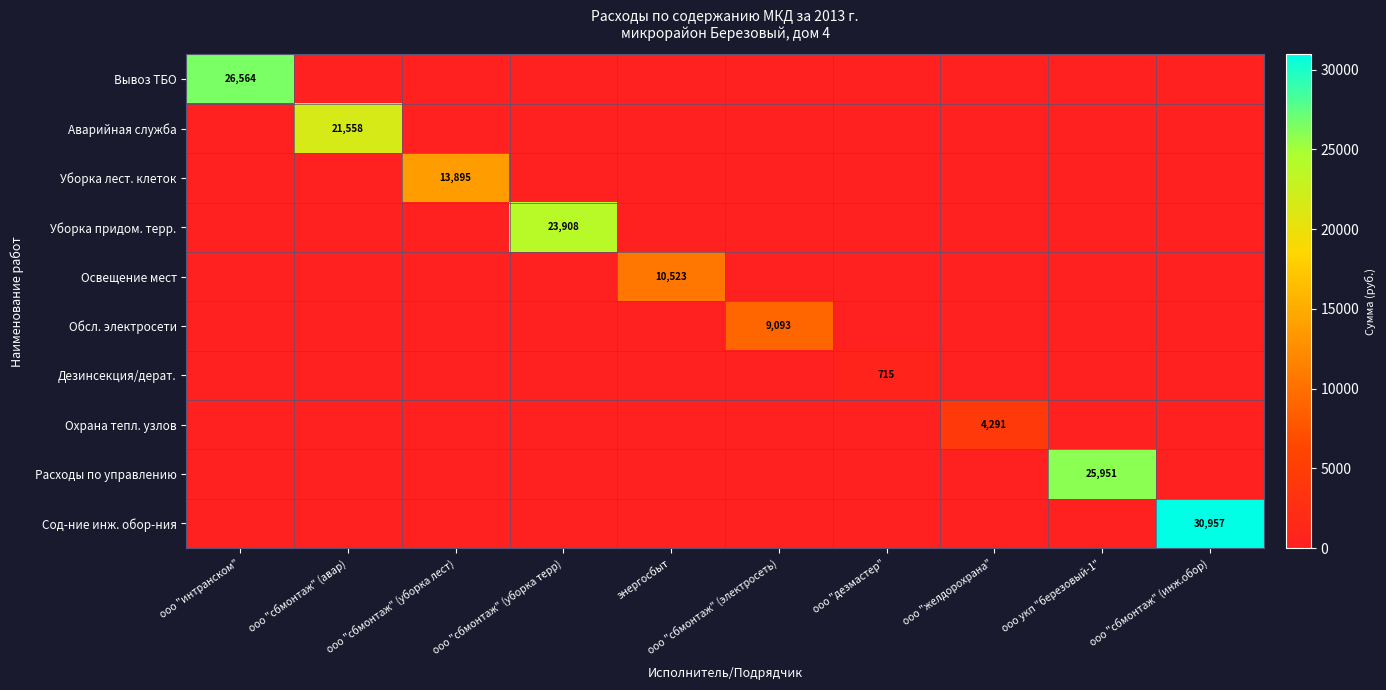

True or false: Дезинсекция/дерат. has a value of 715.2 at ооо "дезмастер".

True